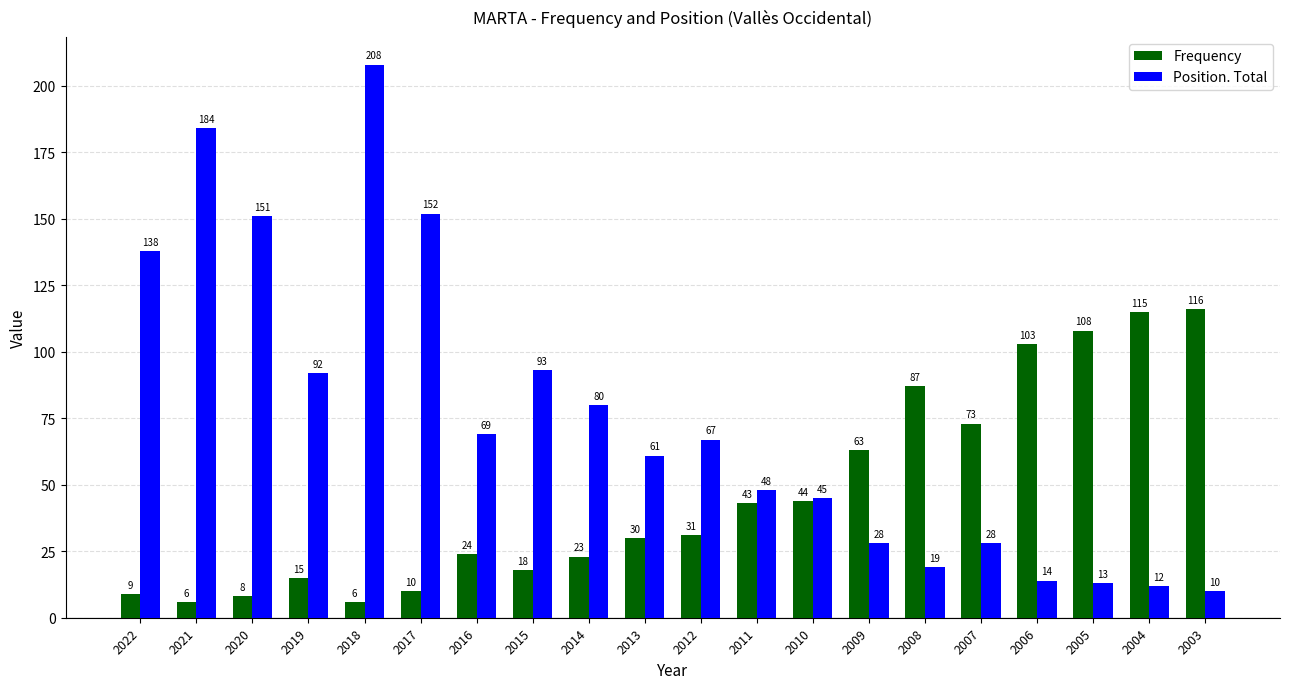

The Position. Total series shows 281 at 2021. True or false?

False